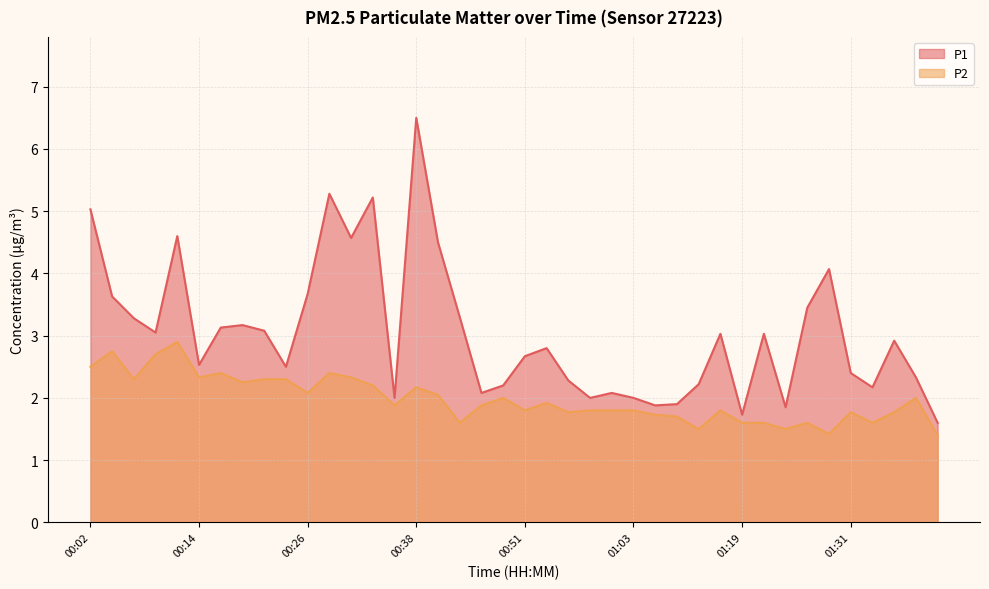

True or false: P1 has more than 1 interior local peaks.

True